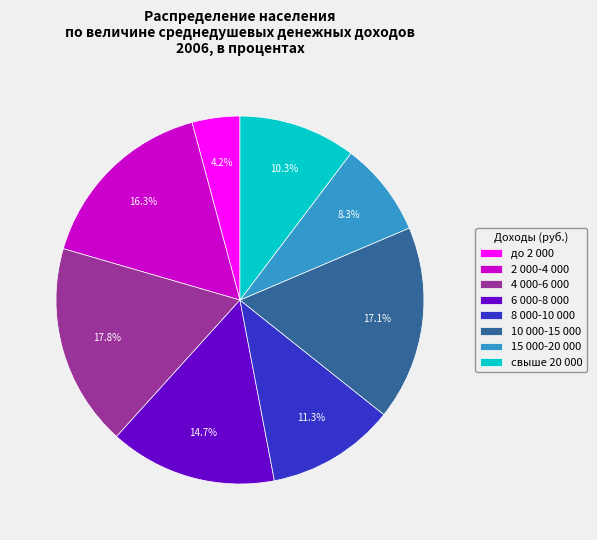

Does до 2 000 account for over 50% of the chart?

No